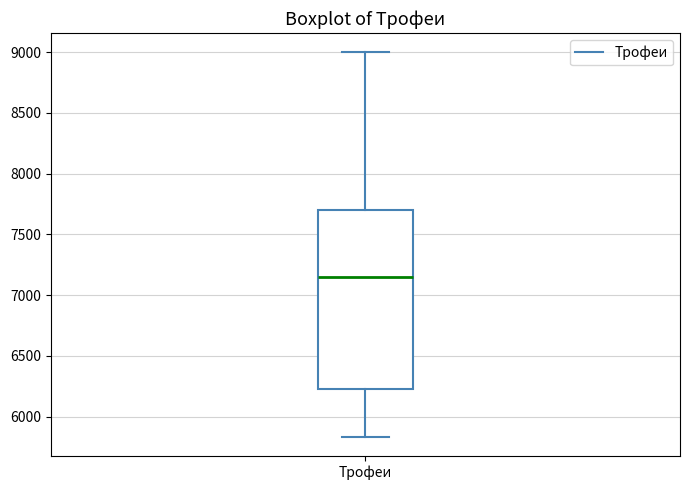

Transcribe this box plot: give where the median line is, the range the box spans, and where the two whiskers end, as read against the y-axis. The values are not printed on the chart, so give them approximately, as read against the axis.

median 7150, box 6250 to 7700, whiskers 5850 to 9000